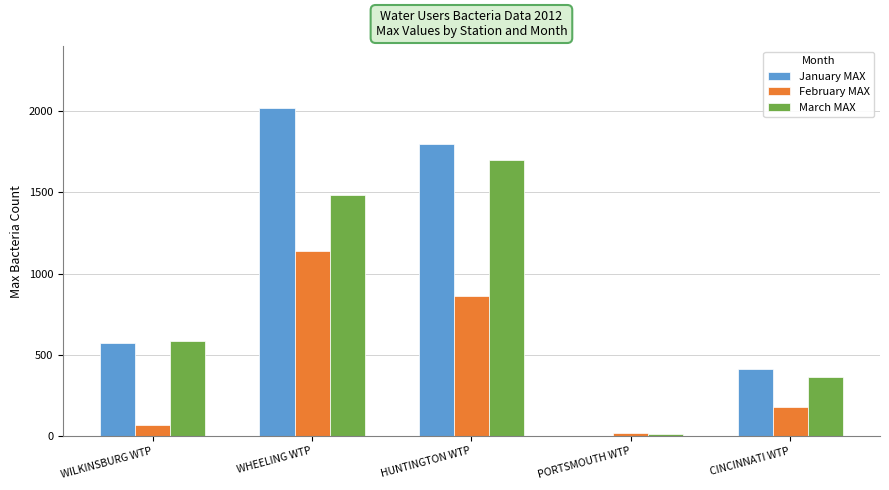

What is the spread (max minus min) of values at PORTSMOUTH WTP?

17